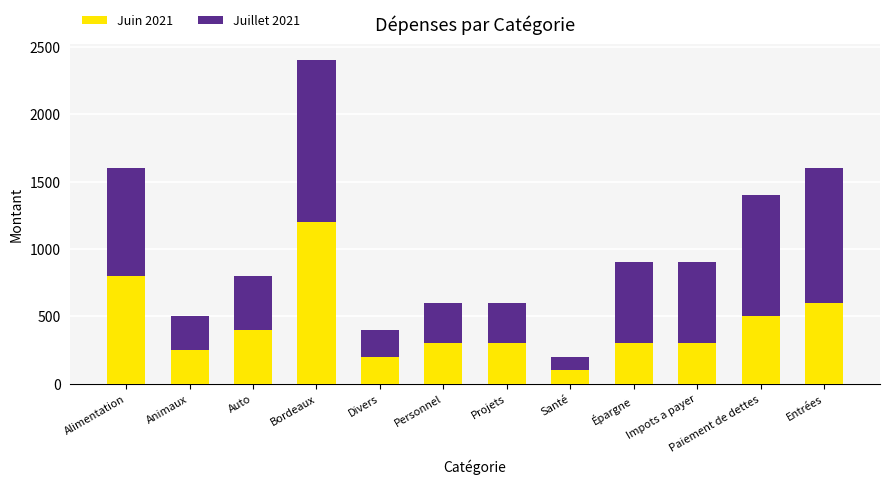

What is the highest value of the Juin 2021 series?

1200